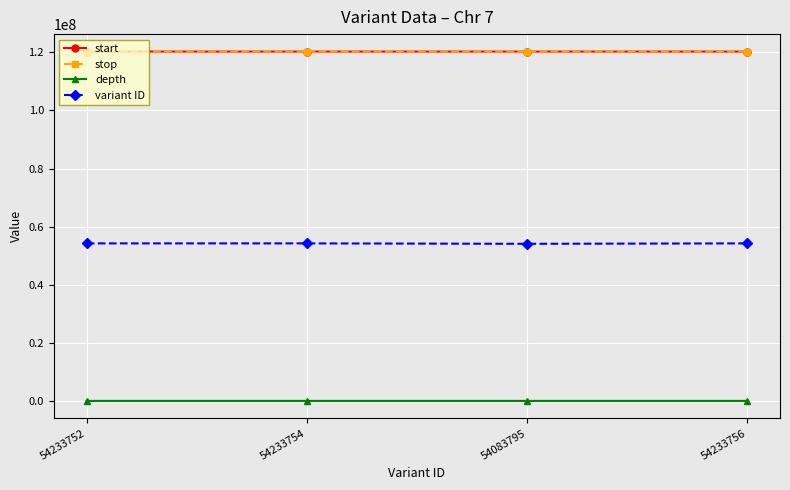

True or false: start and variant ID intersect in this chart.

False